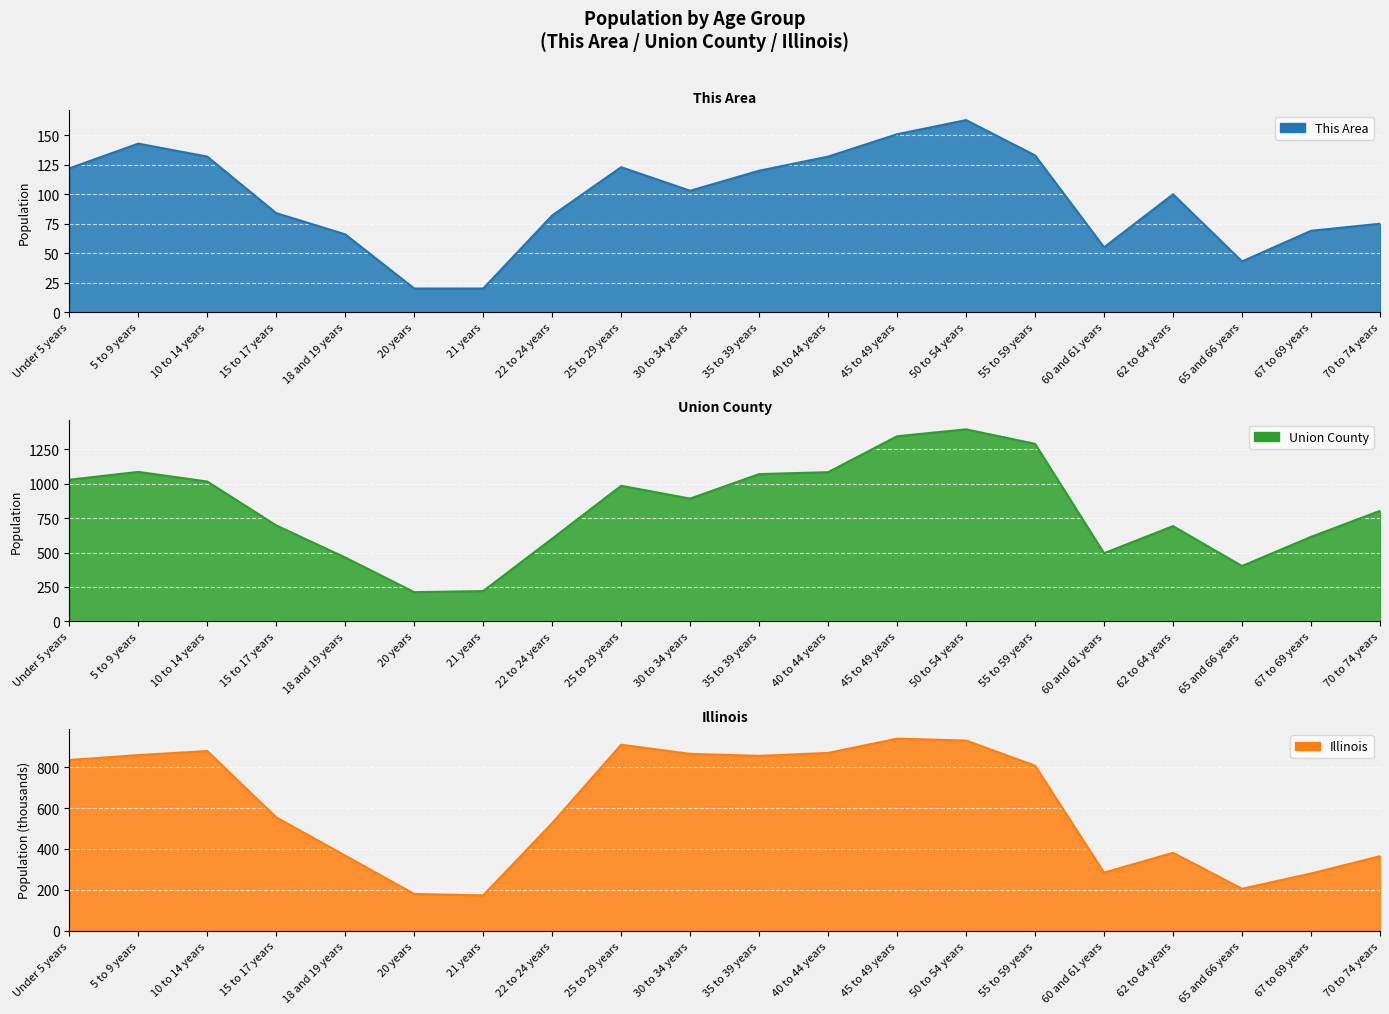

What is the value of the This Area point at the 11th from the left?

120.0